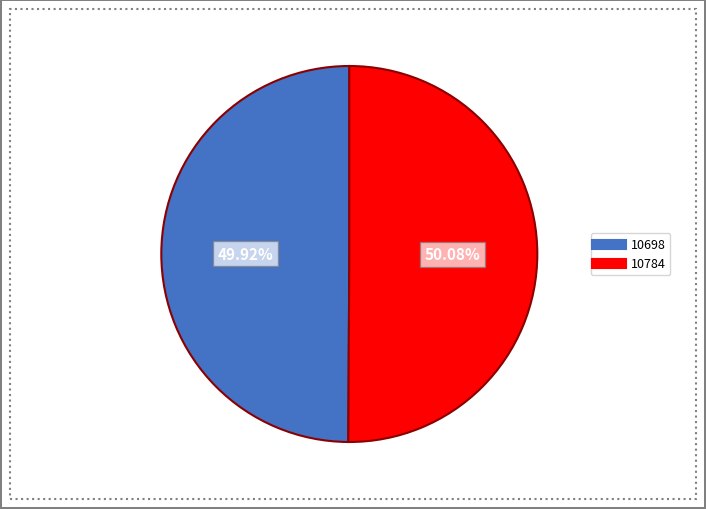

Does any single category account for the majority?

Yes